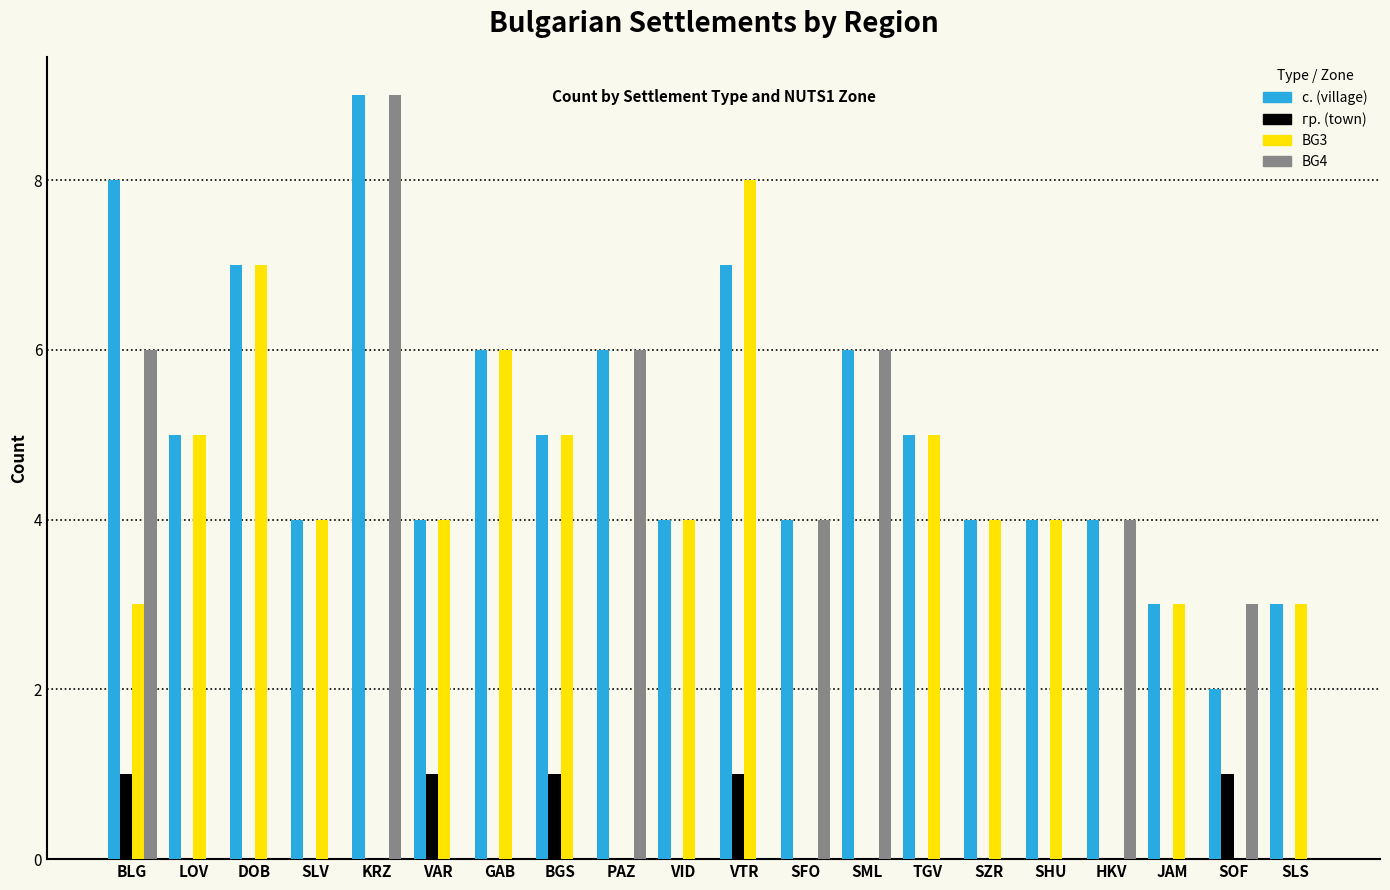

Which category has the highest value across all series?

KRZ